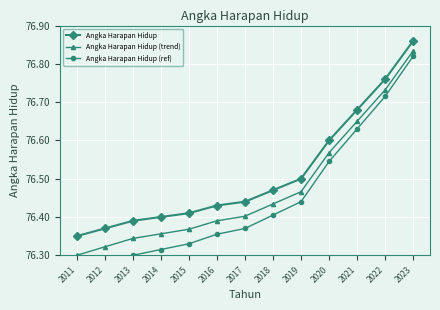

Rank the categories by Angka Harapan Hidup (trend) value from lowest to highest.

2011, 2012, 2013, 2014, 2015, 2016, 2017, 2018, 2019, 2020, 2021, 2022, 2023